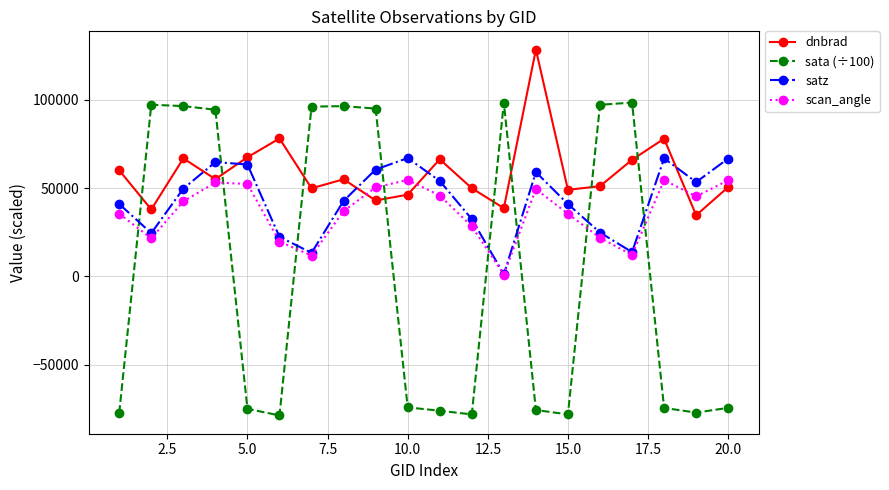

Which series ends up on top after the final intersection of scan_angle and sata (÷100)?

scan_angle